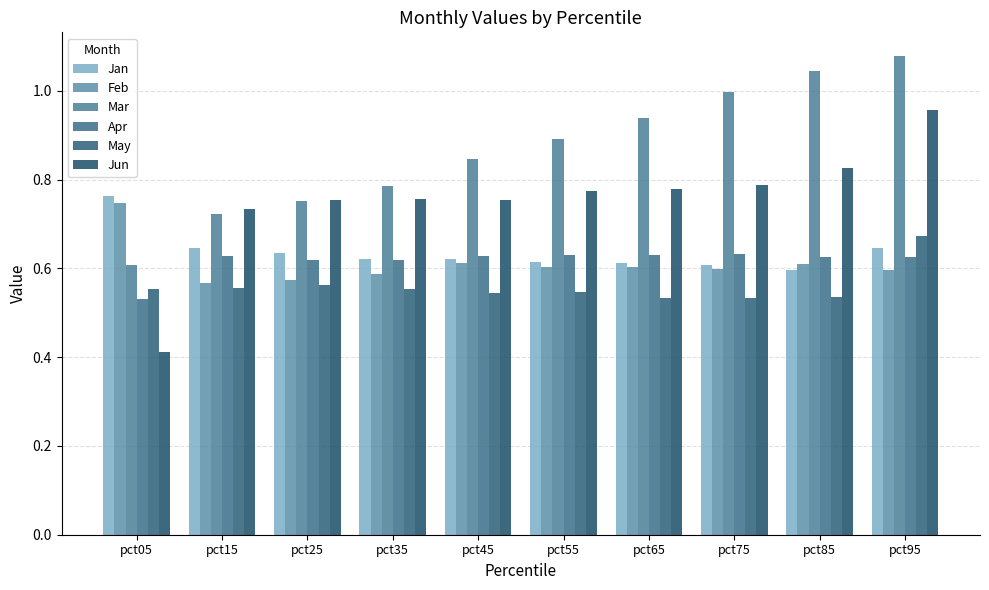

How many distinct data groups are displayed?

6